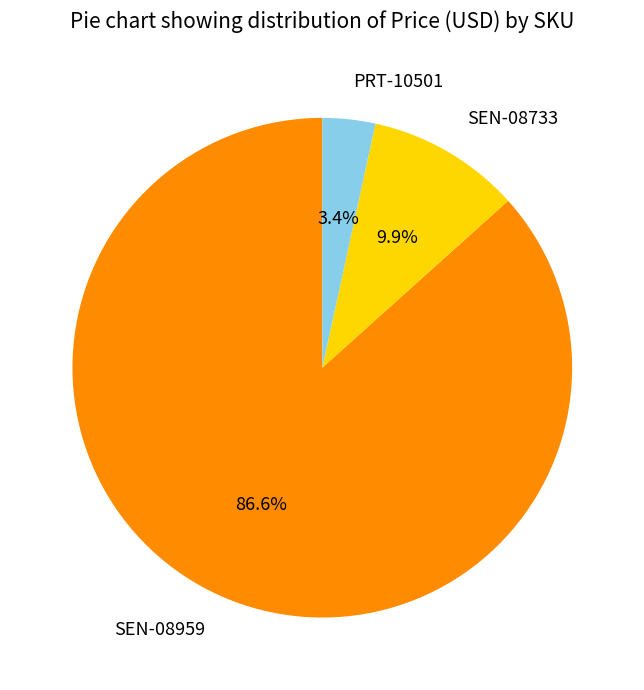

Does any single category account for the majority?

Yes